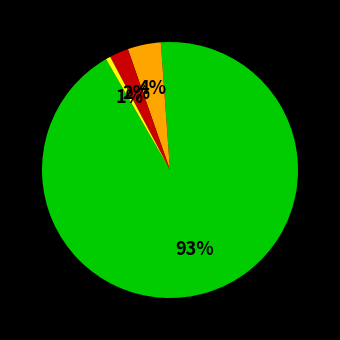

Is there a majority slice in this chart?

Yes